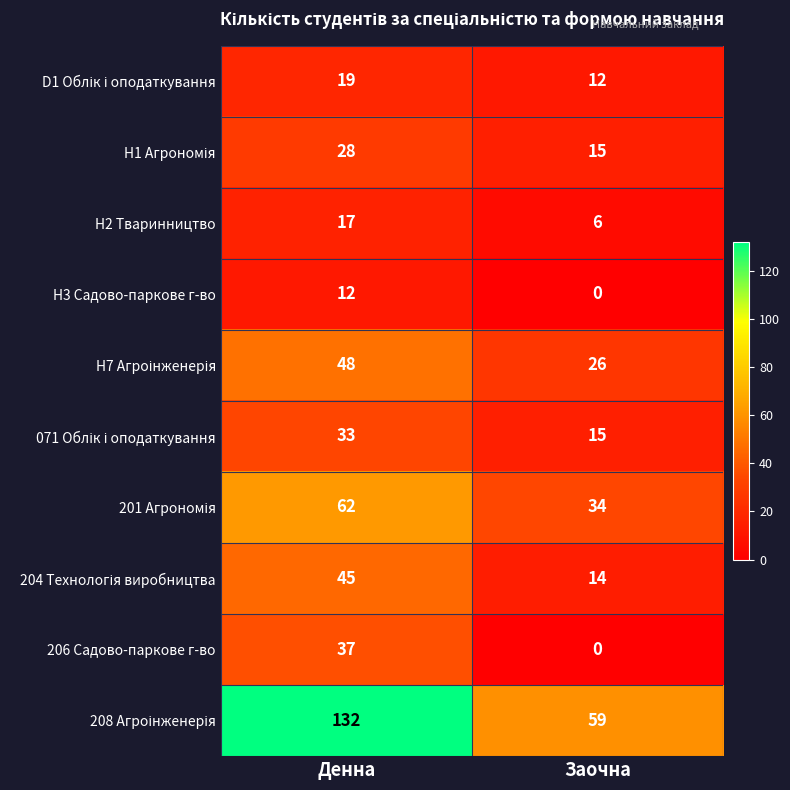

What is the sum of all H3 Садово-паркове г-во values?

12